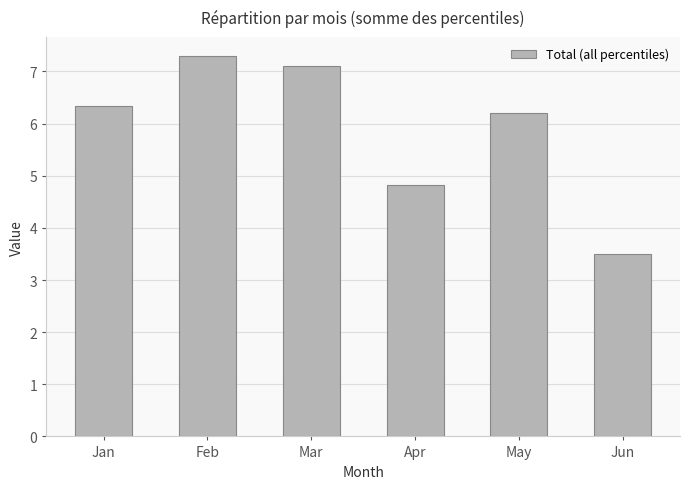

Approximately how many times larger is the value at Feb compared to Mar?

1.0